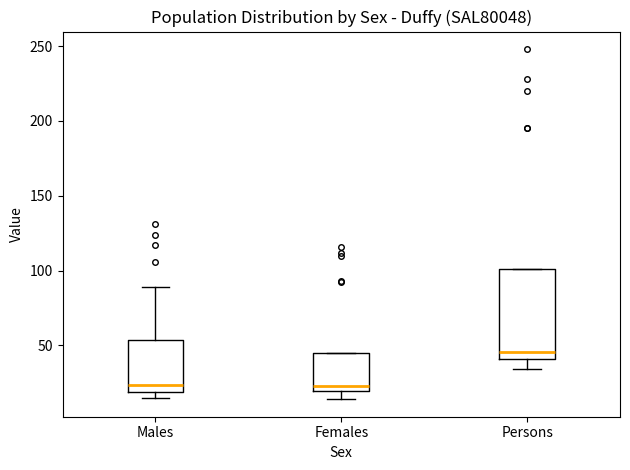

Reading left to right, read every box against the y-axis: the position of its median line, the range the box covers, and the ends of its whiskers. The values are not printed on the chart, so give them approximately, as read against the axis.

Males: median 25, box 20 to 55, whiskers 15 to 90
Females: median 25, box 20 to 45, whiskers 15 to 45
Persons: median 45, box 40 to 100, whiskers 35 to 100